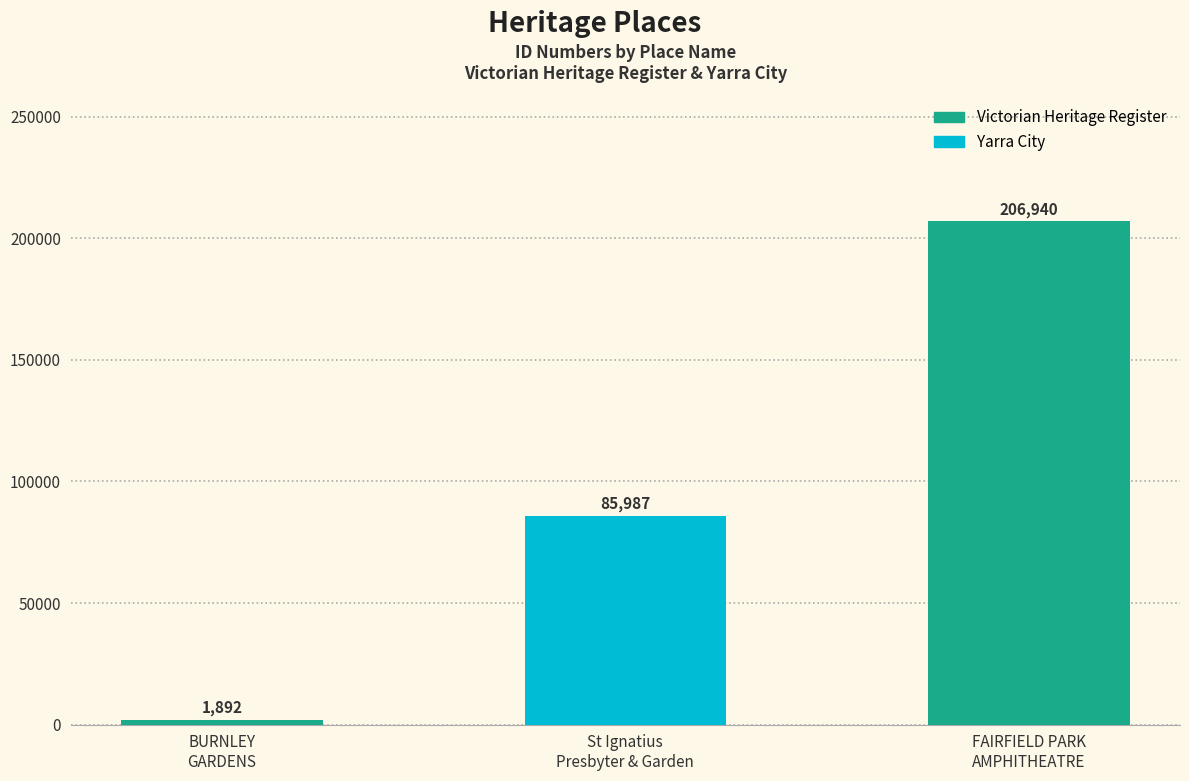

List the labels in order of value, largest first.

FAIRFIELD PARK
AMPHITHEATRE, St Ignatius
Presbyter & Garden, BURNLEY
GARDENS